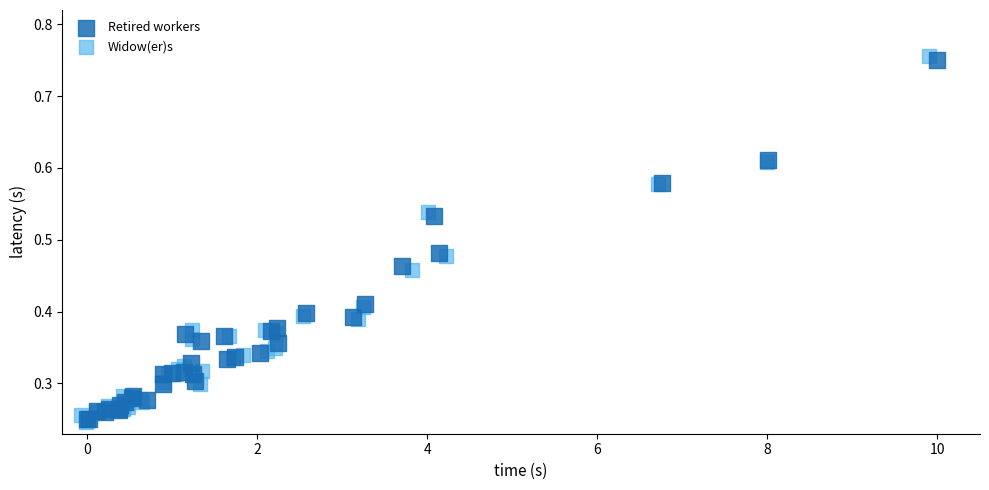

Which series has the widest spread of Y values?

Widow(er)s